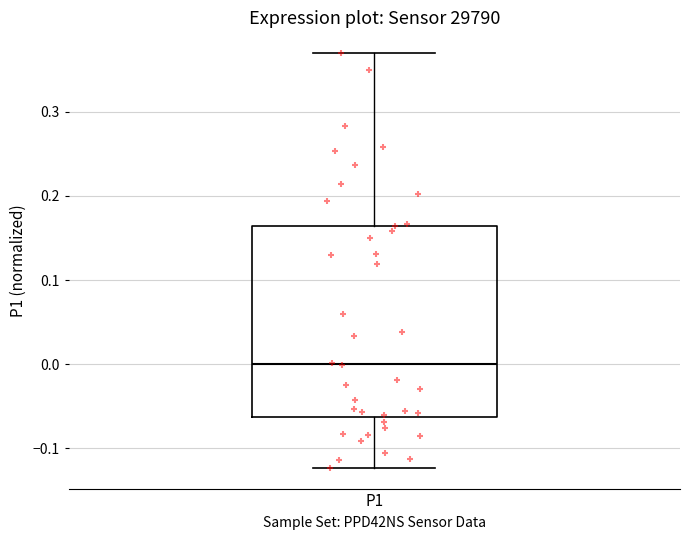

Transcribe this box plot: give where the median line is, the range the box spans, and where the two whiskers end, as read against the y-axis. The values are not printed on the chart, so give them approximately, as read against the axis.

median 0.00, box -0.06 to 0.16, whiskers -0.12 to 0.37